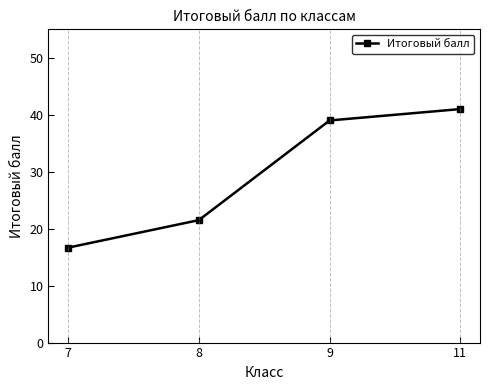

Reading left to right, transcribe all the data shown in this chart.

7=16.7	8=21.5	9=39.0	11=41.0